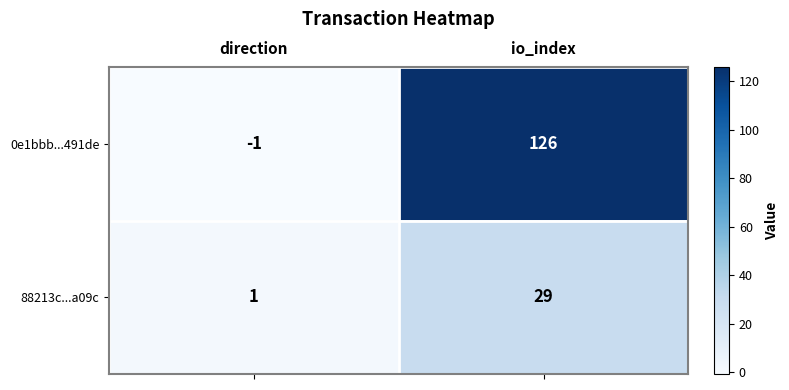

Is the value of 0e1bbb...491de at direction greater than the value of 88213c...a09c at io_index?

No